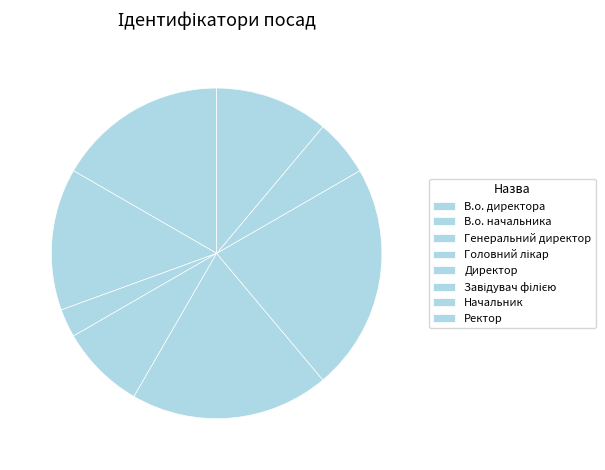

Approximately how many times larger is the value at Генеральний директор compared to Головний лікар?

0.3